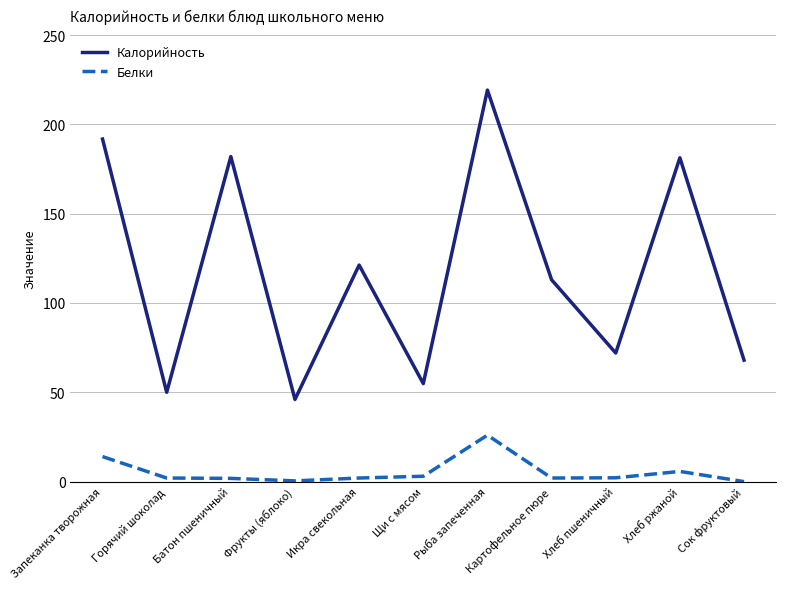

True or false: Белки and Калорийность intersect in this chart.

False